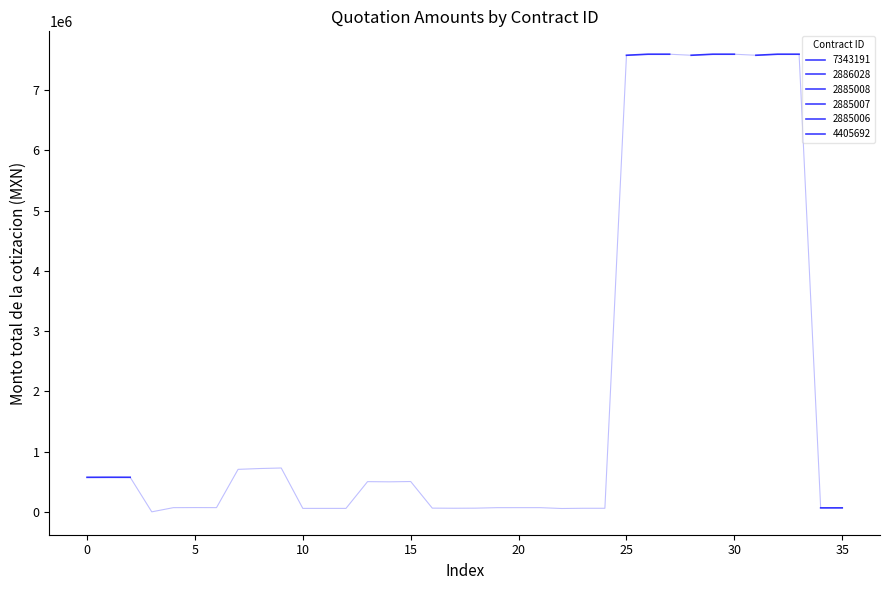

Count the number of values greater than 498312.

18